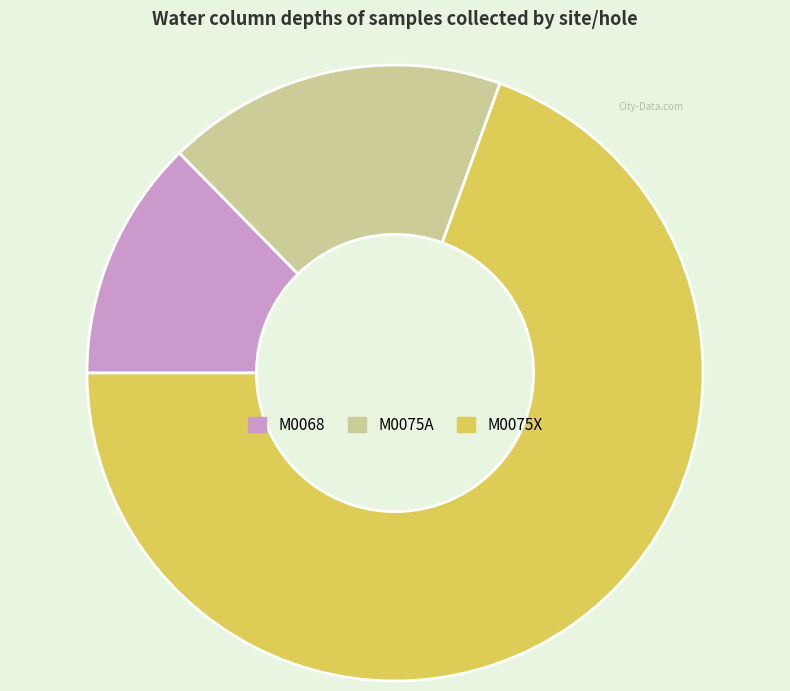

Is there a majority slice in this chart?

Yes